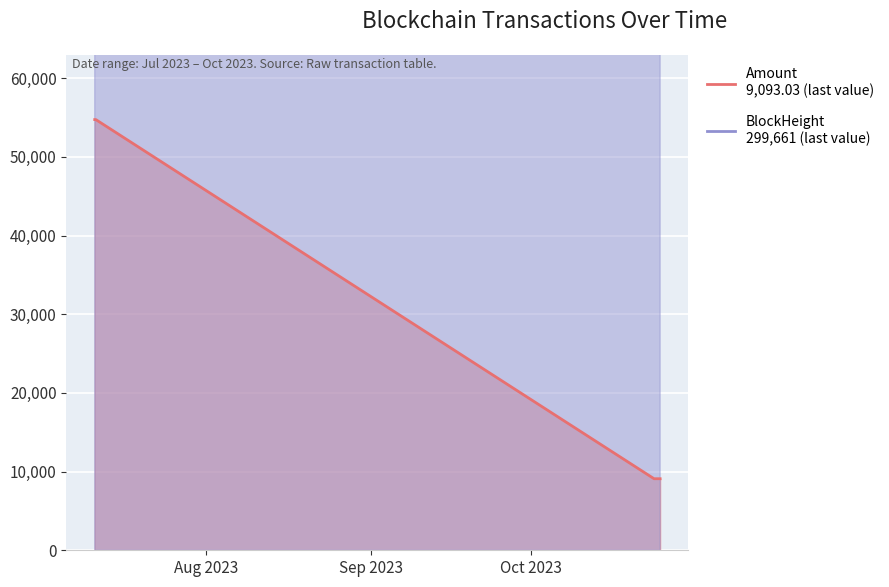

True or false: Amount and BlockHeight cross at least once.

False